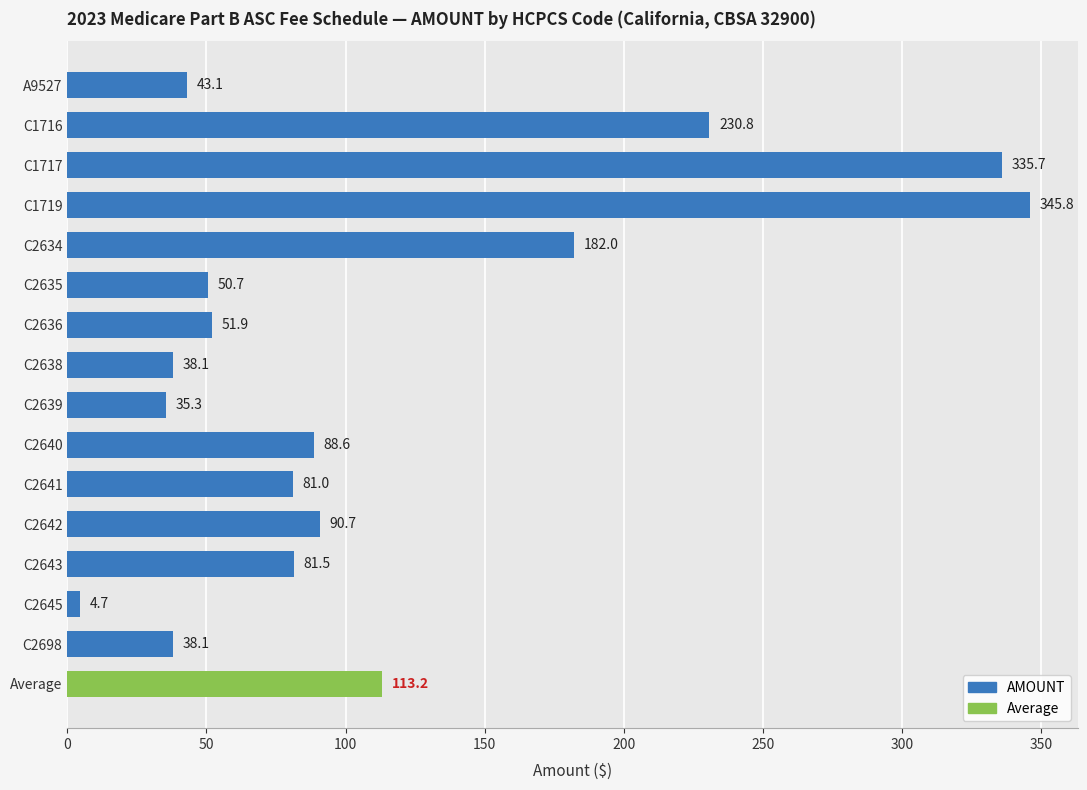

What position from the top is C2645?

14